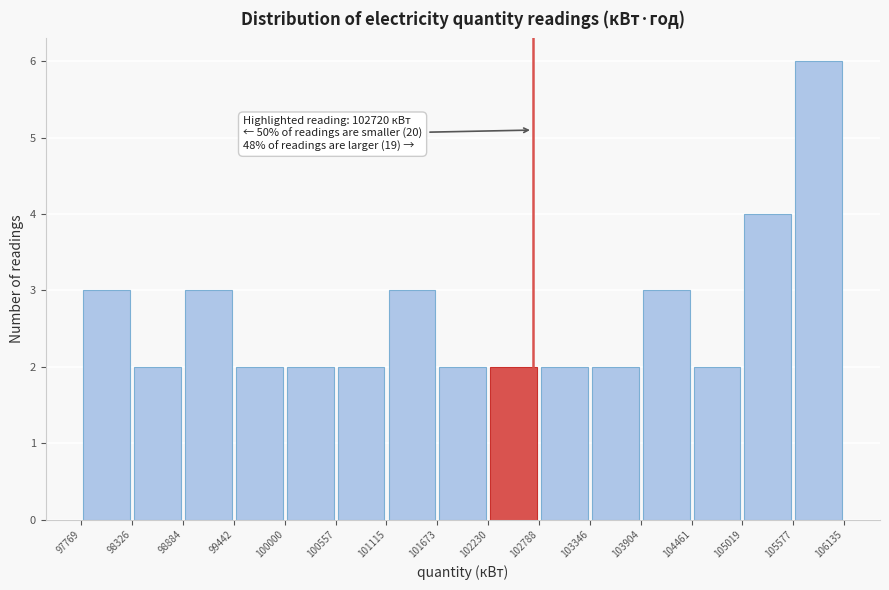

Which range on the x-axis has the tallest bar?

105577 to 106135